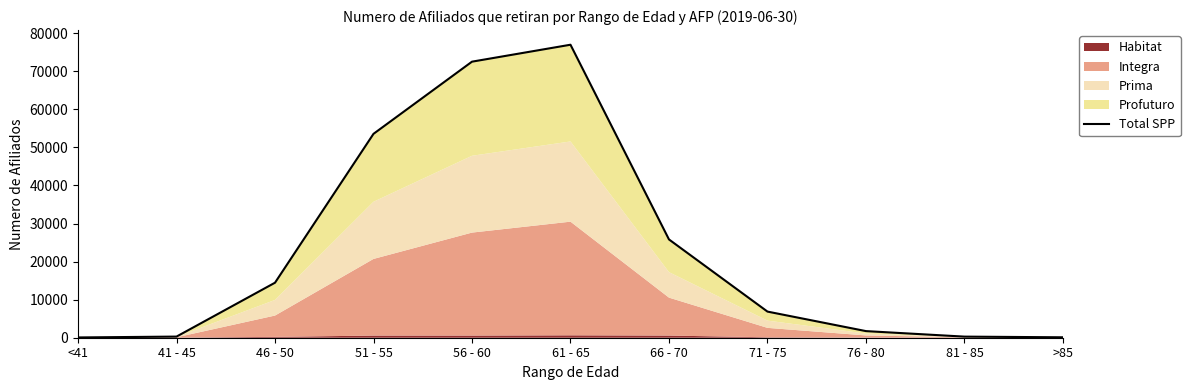

The value at 56 - 60 is 72531. True or false?

True